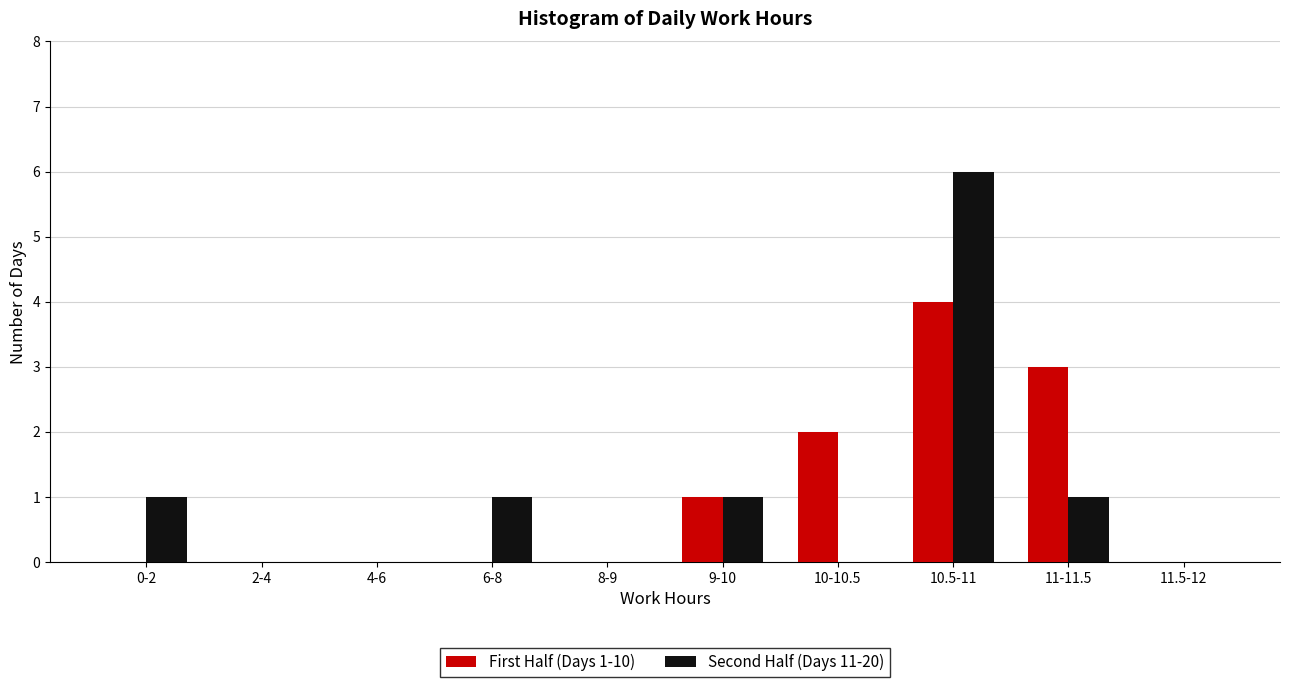

At which label does First Half (Days 1-10) reach its peak?

10.5-11